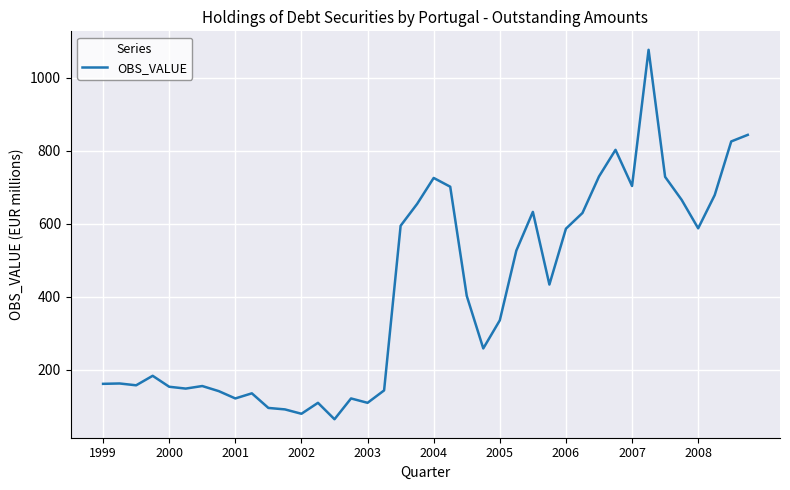

What is the greatest value displayed?

1076